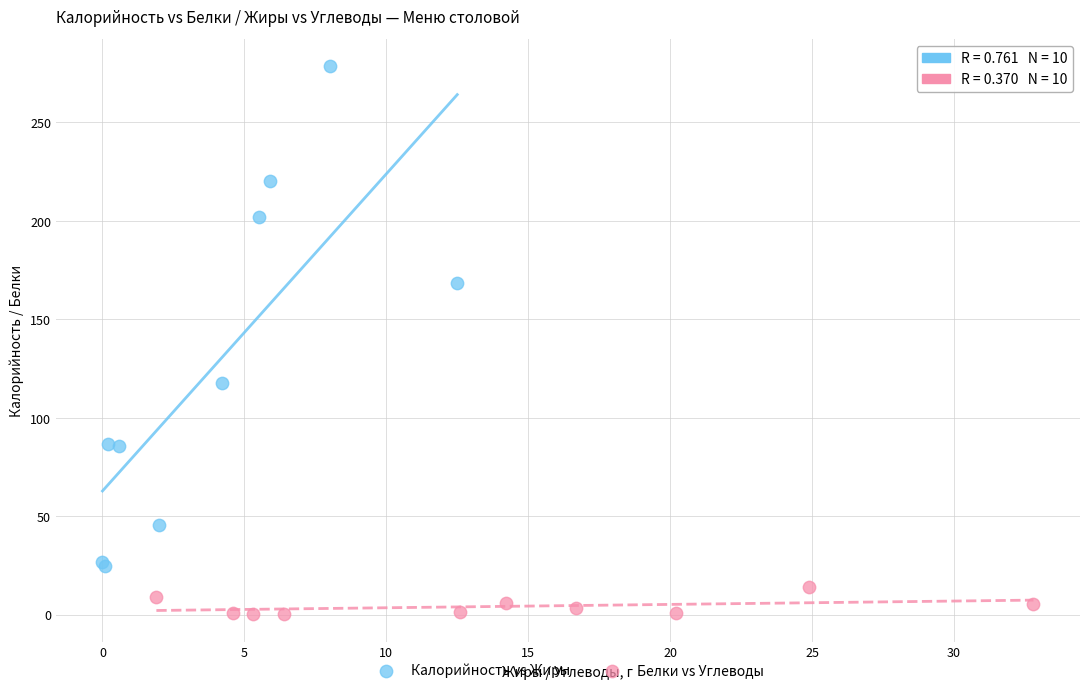

What are all the series names shown in the legend?

Калорийность vs Жиры, Белки vs Углеводы